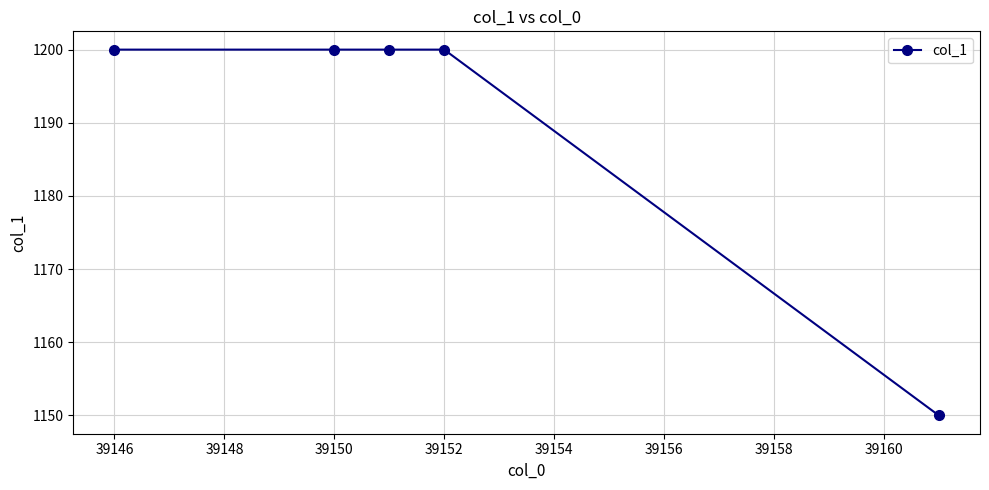

What is the difference between the maximum and minimum values?

50